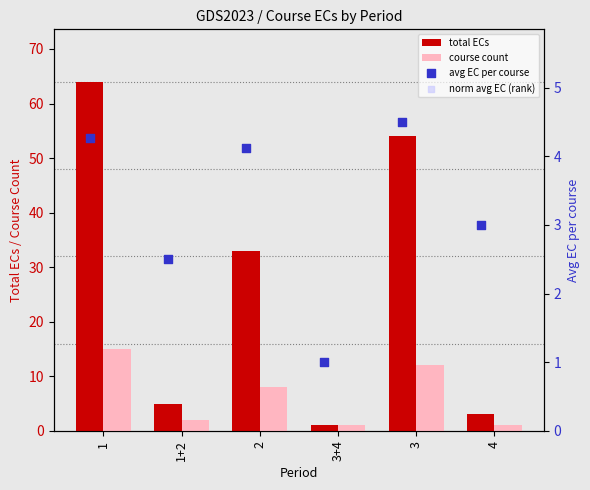

The total ECs series shows 85 at 3. True or false?

False